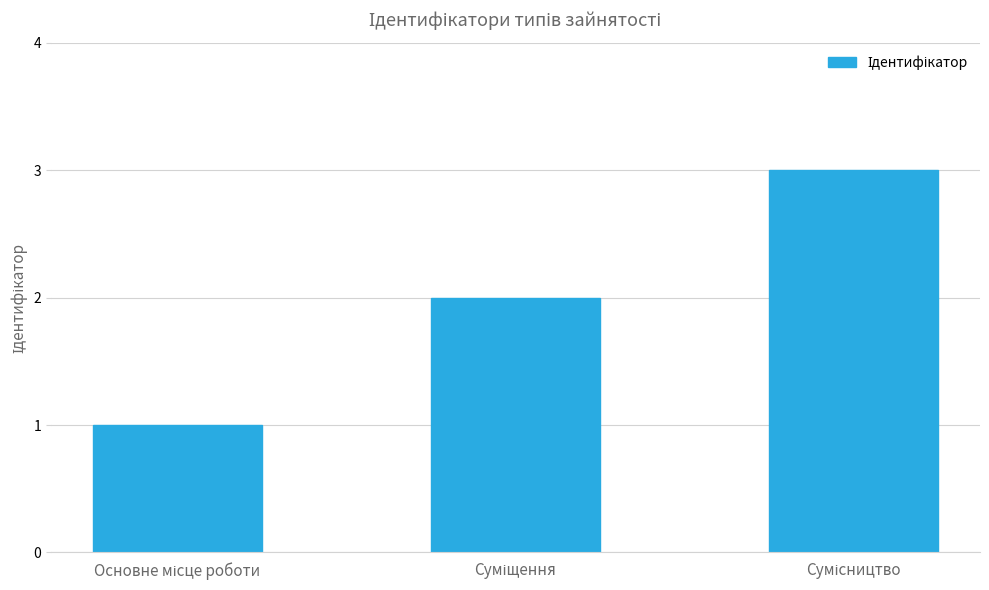

What is the sum of all values?

6